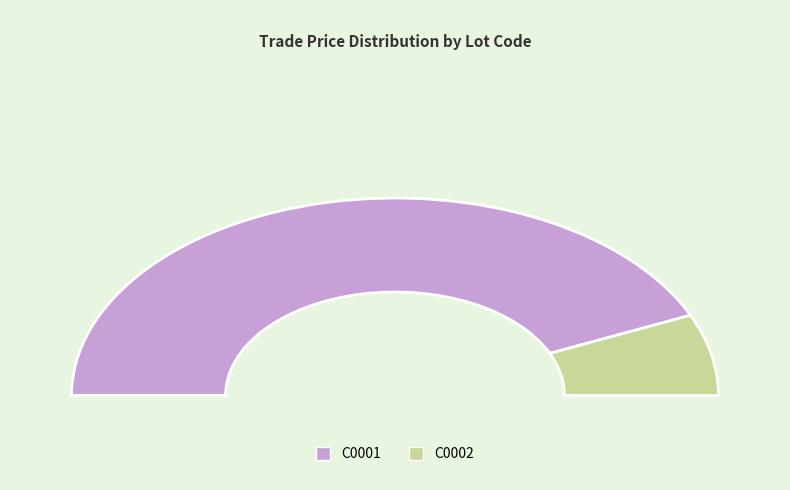

What is the total percentage of C0001 and C0002?

100.0%